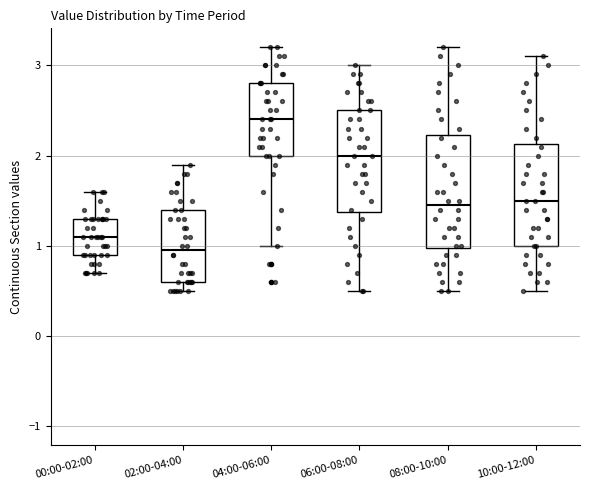

Comparing the boxes themselves (not the whiskers), which one is the tallest?

08:00-10:00